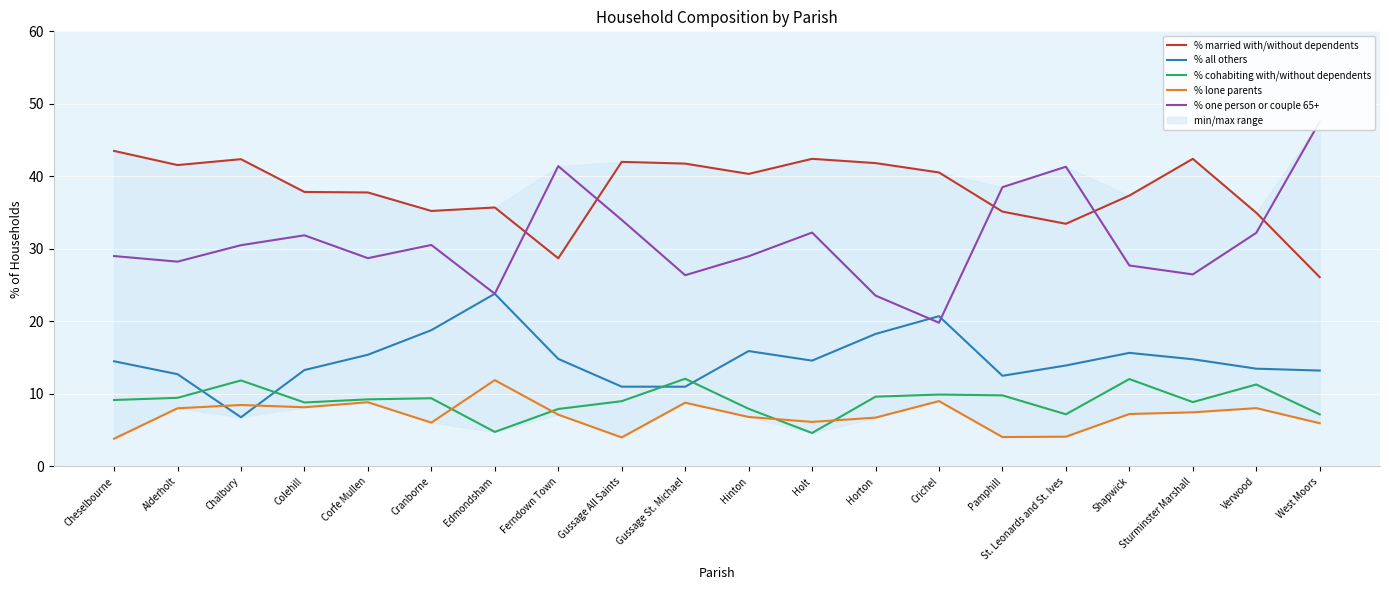

How many data points does each series have?

20